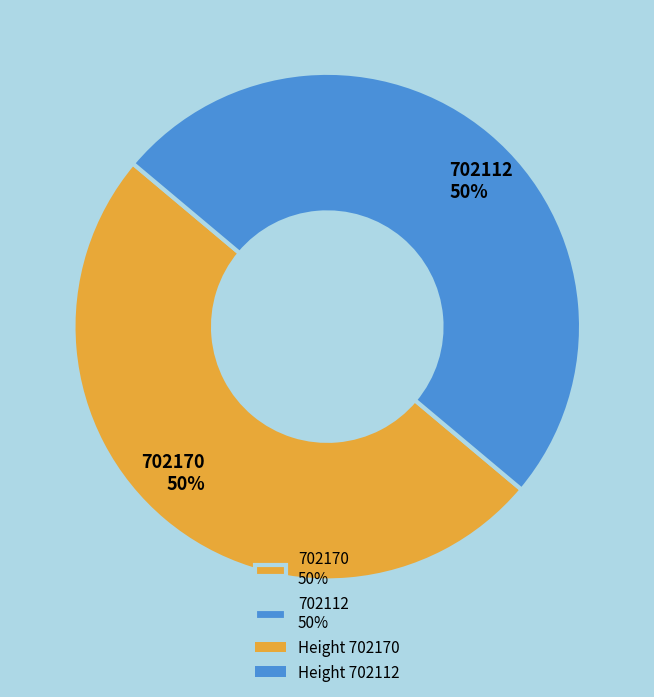

Is it true that 702112 50% is 50% of the pie?

True